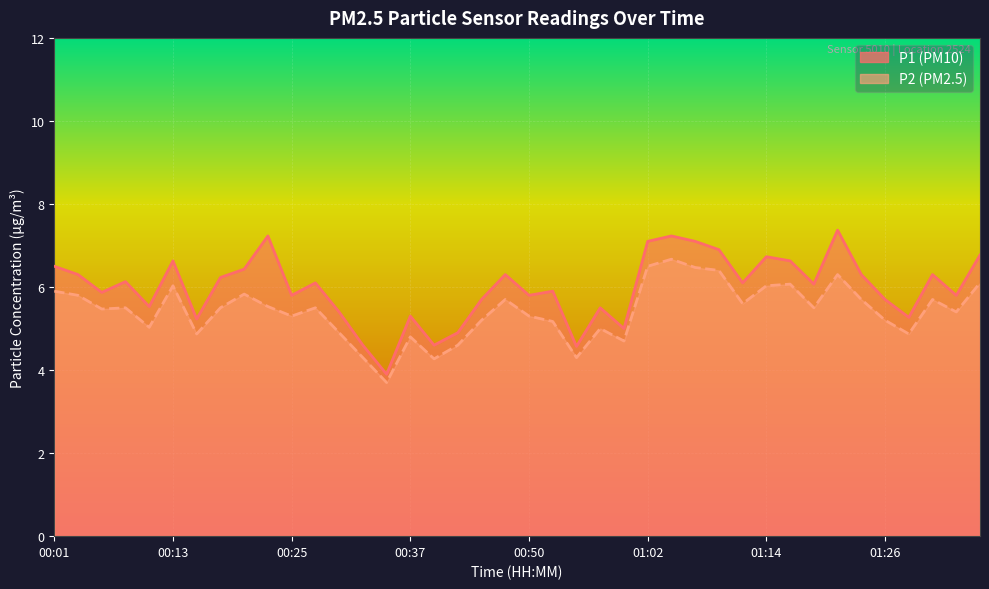

True or false: P1 and P2 intersect in this chart.

False